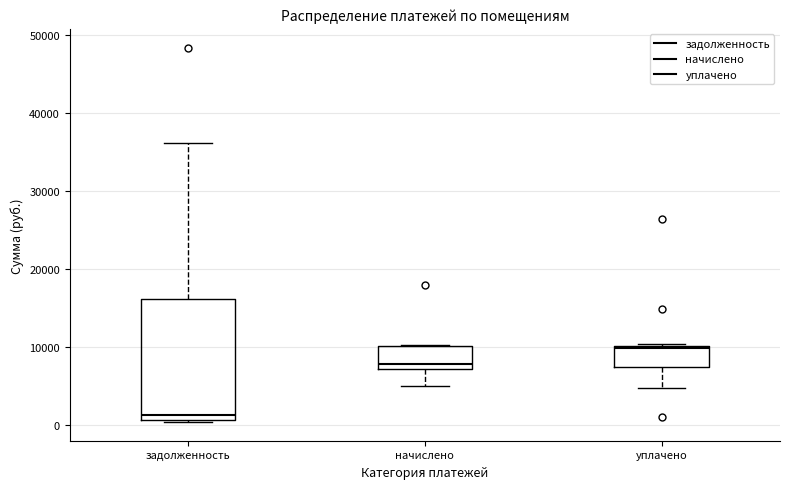

Reading left to right, transcribe this box plot: for each box, give where its median line is, the range the box spans, and where its two whiskers end, as read against the y-axis. The values are not printed on the chart, so give them approximately, as read against the axis.

задолженность: median 1000 (just above the box's lower edge), box 1000 to 16000, whiskers 0 to 36000
начислено: median 8000, box 7000 to 10000, whiskers 5000 to 10000
уплачено: median 10000, box 7000 to 10000, whiskers 5000 to 10000